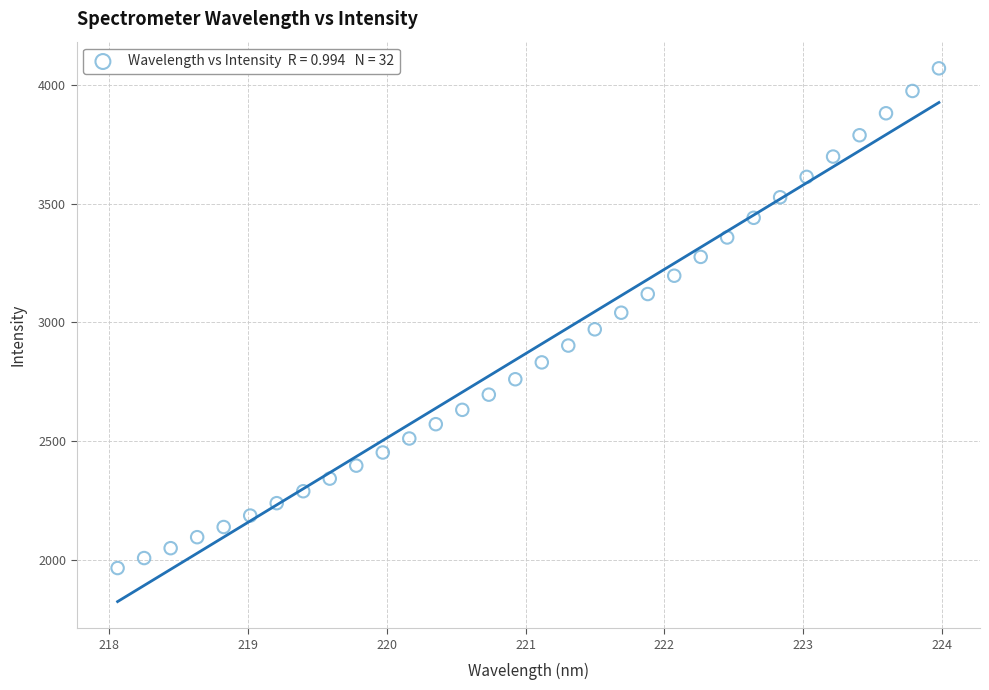

What is the range of Y values (max minus min)?

2106.9